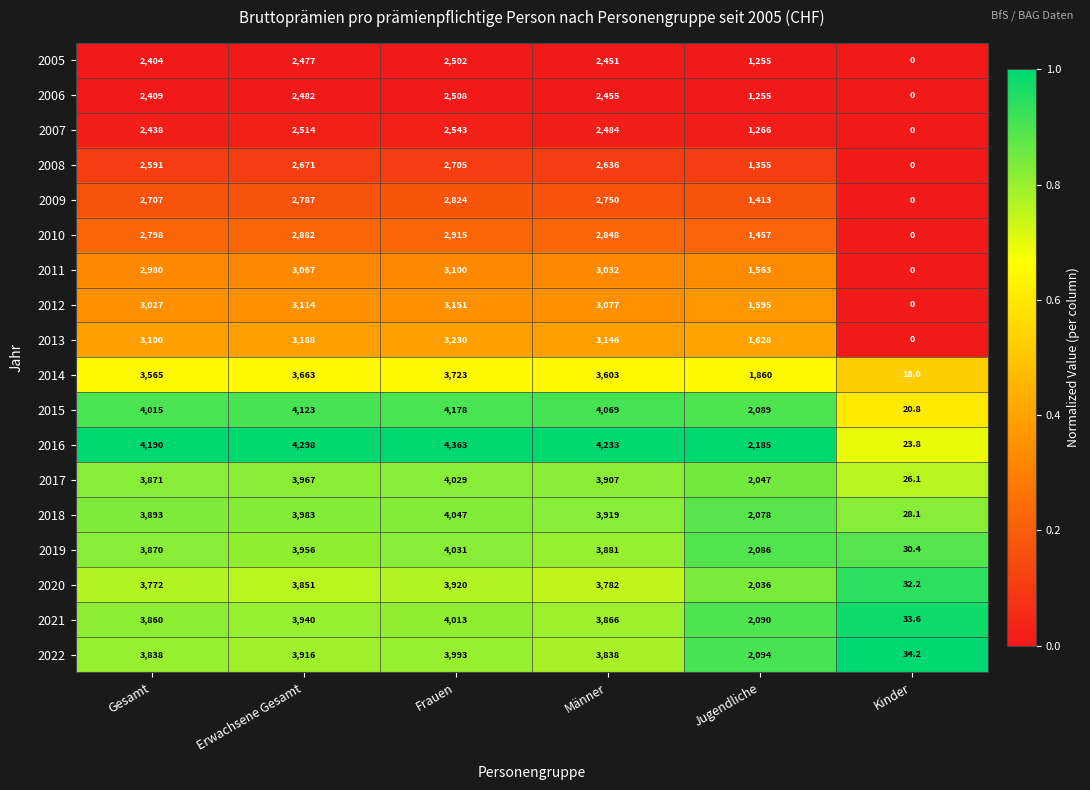

List the labels in order of 2005 value, smallest first.

Kinder, Jugendliche, Gesamt, Männer, Erwachsene Gesamt, Frauen